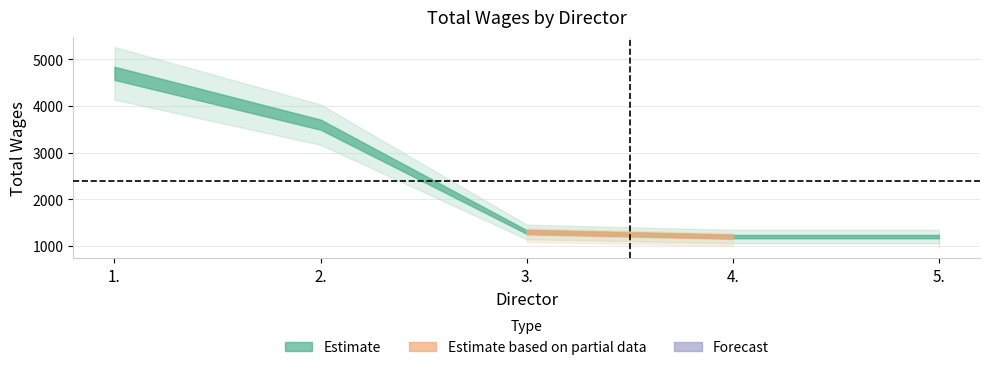

The value at 1. is 6480. True or false?

False